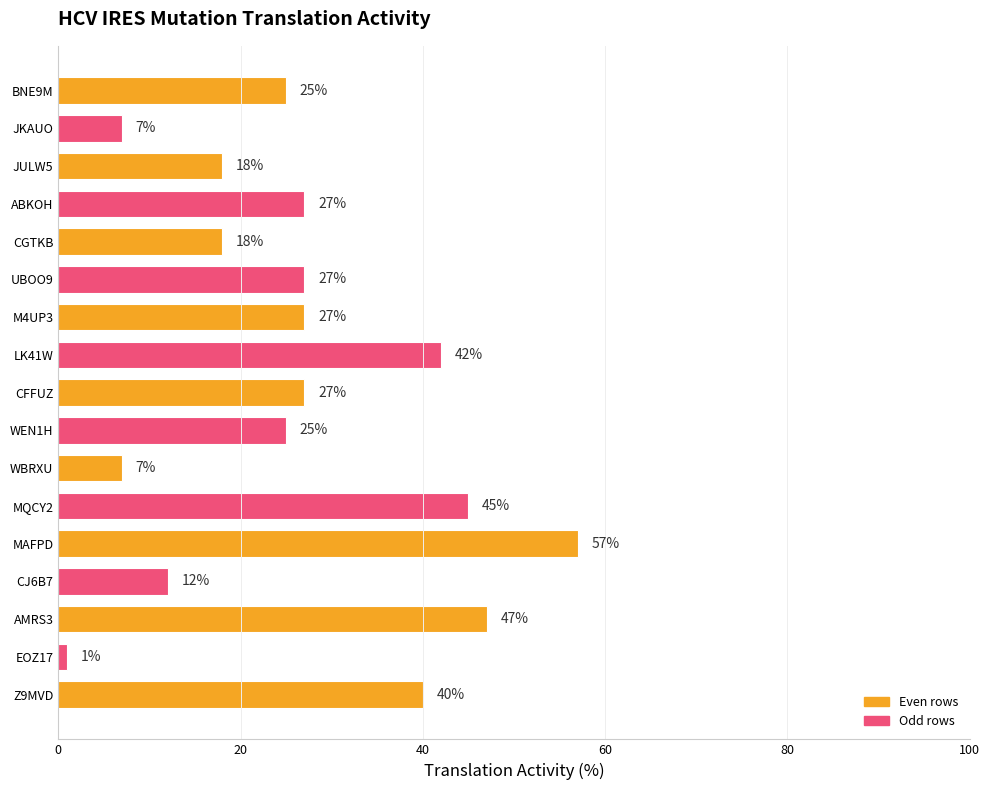

How many bars are there in total?

17